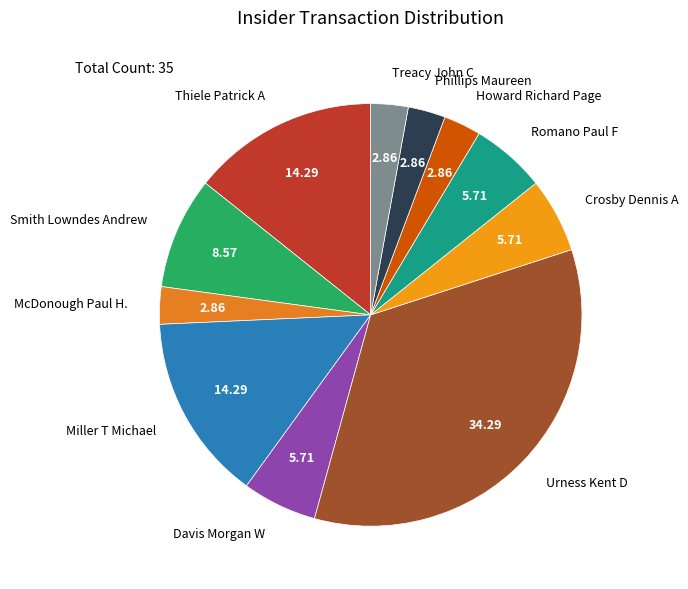

What is the largest slice in the pie chart?

Urness Kent D